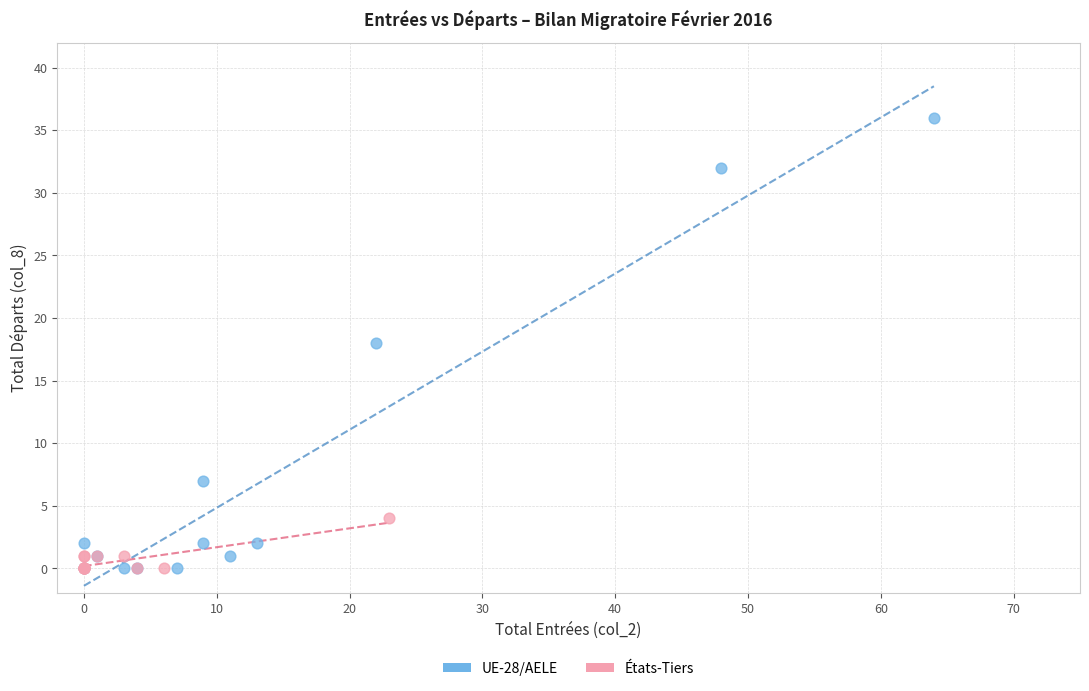

Which series contains the highest Y value?

UE-28/AELE